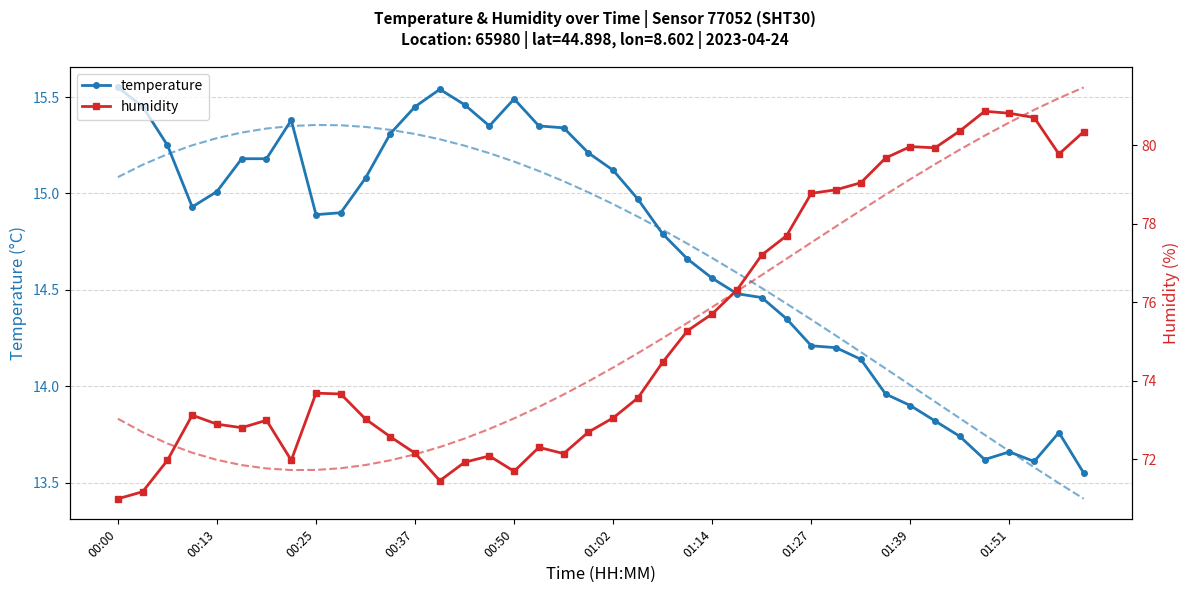

How many lines are shown in the chart?

4